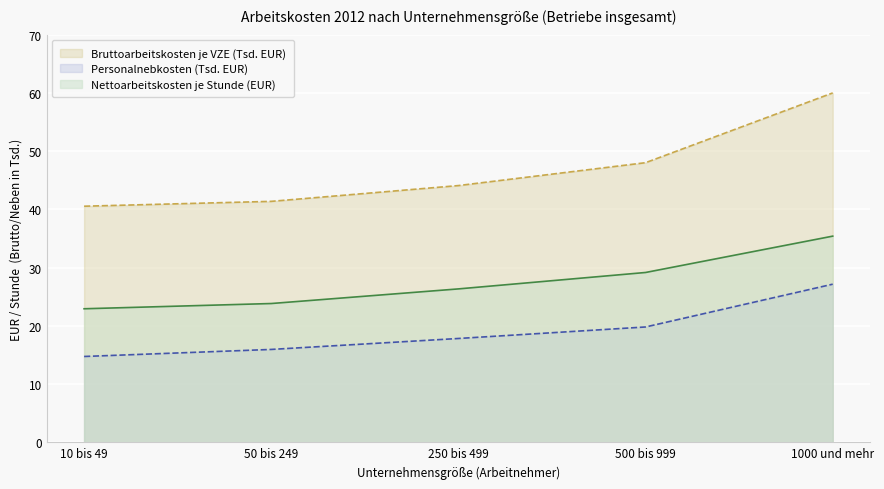

What are all the series names shown in the legend?

Bruttoarbeitskosten je VZE (Tsd. EUR), Personalnebkosten (Tsd. EUR), Nettoarbeitskosten je Stunde (EUR)